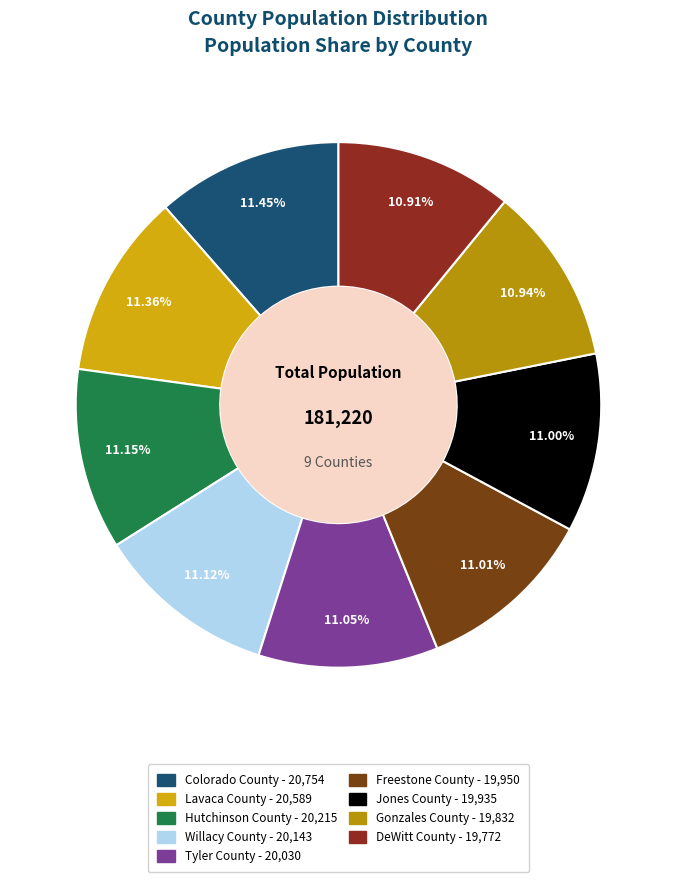

To the nearest percent, what is the average slice percentage?

11%